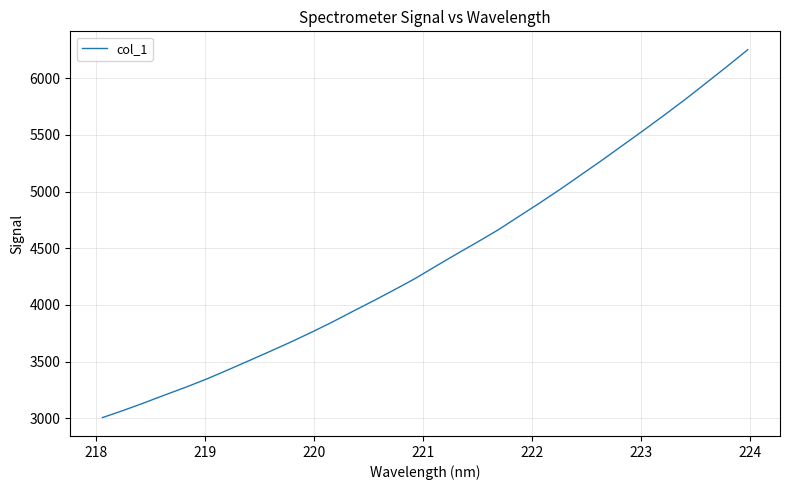

What is the maximum value shown in the chart?

6251.4